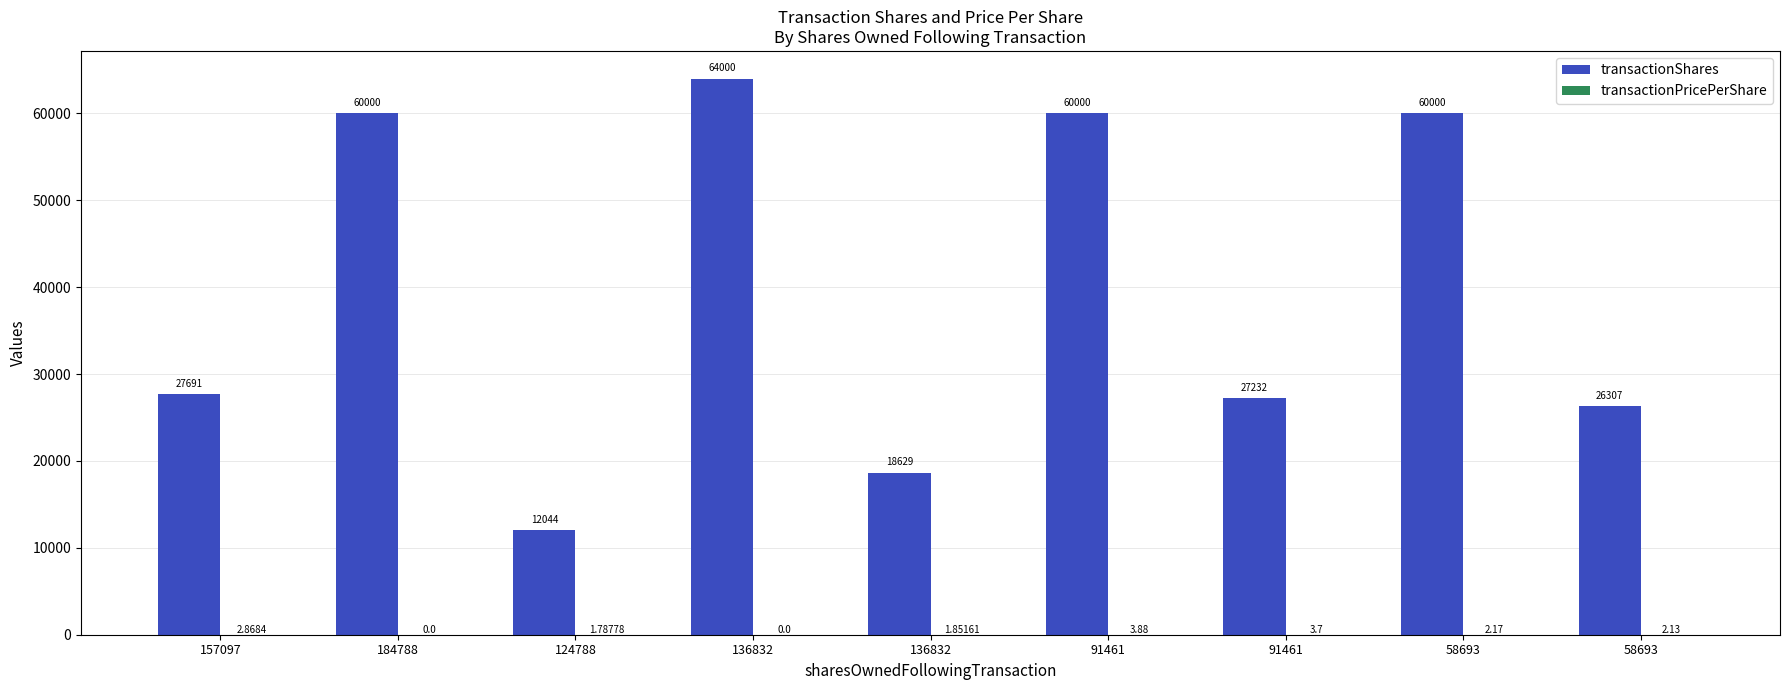

Count the number of data series in this chart.

2